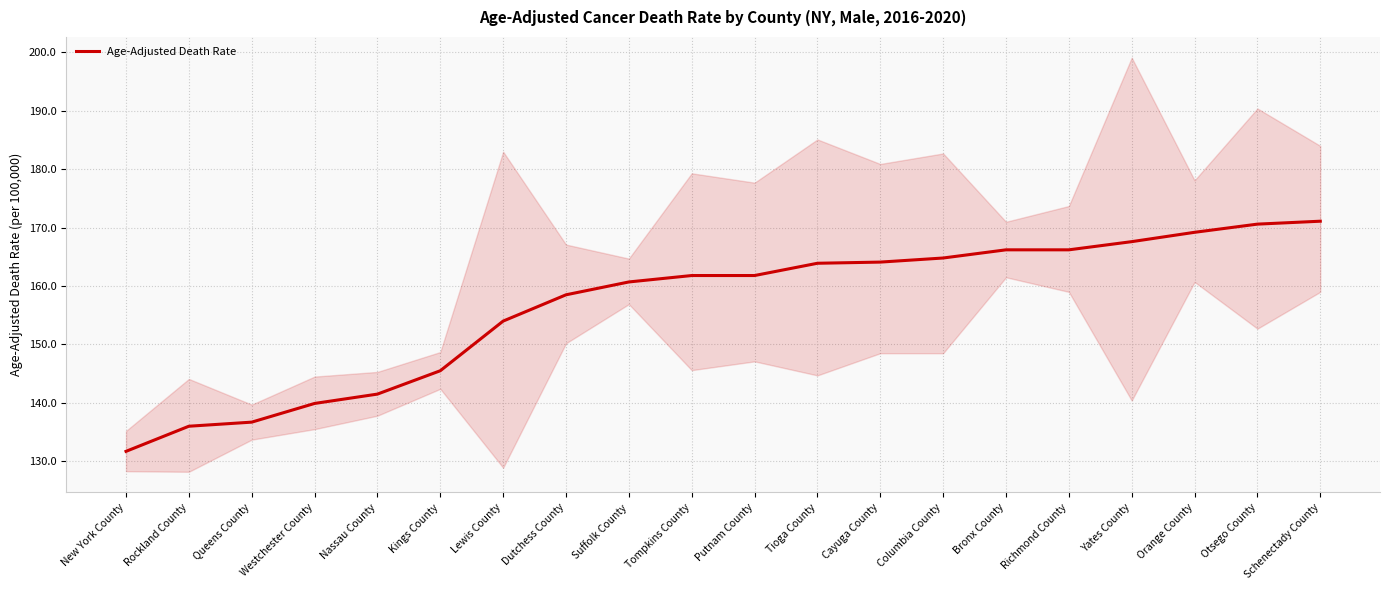

Reading left to right, extract all data points from this chart.

131.7	136.0	136.7	139.9	141.5	145.5	154.0	158.5	160.7	161.8	161.8	163.9	164.1	164.8	166.2	166.2	167.6	169.2	170.6	171.1